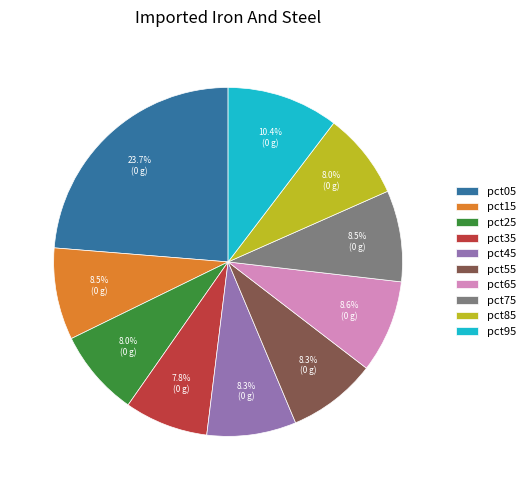

How many slices are in this pie chart?

10